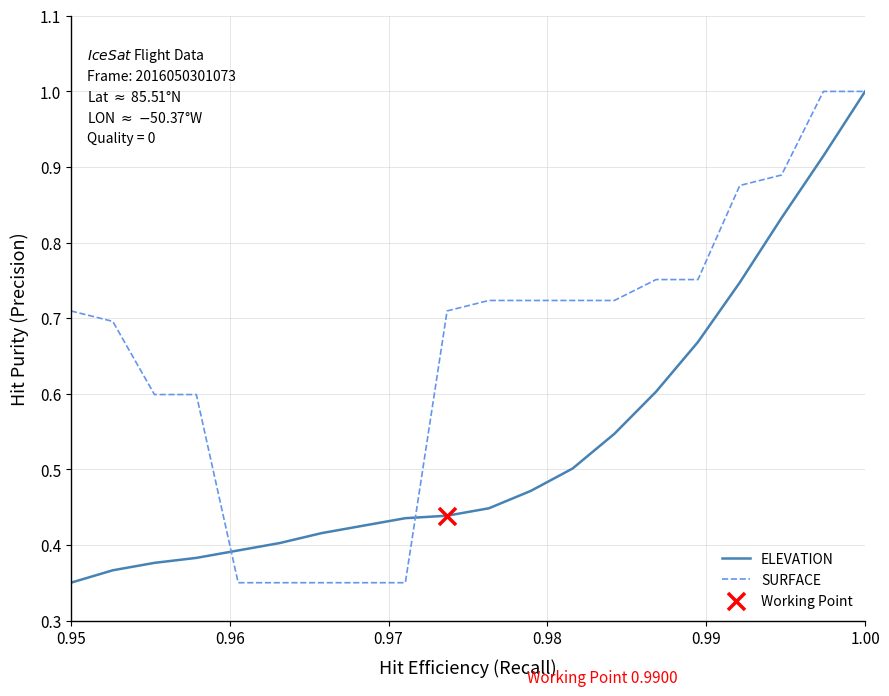

Which series has the largest total across all categories?

SURFACE